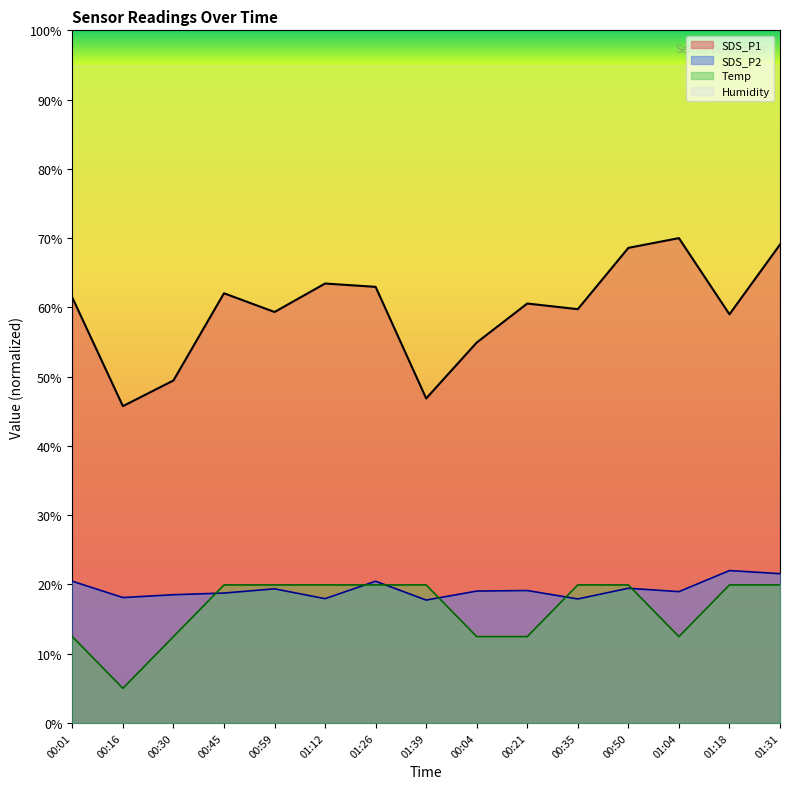

At which category does SDS_P1 reach its first local valley?

00:16